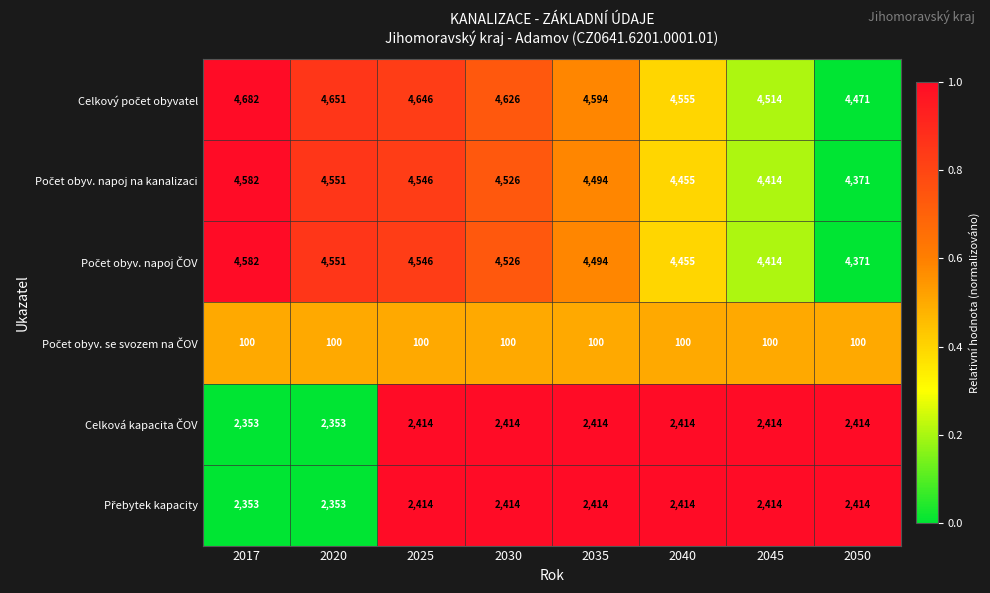

What is the total value across all series at 2045?

18270